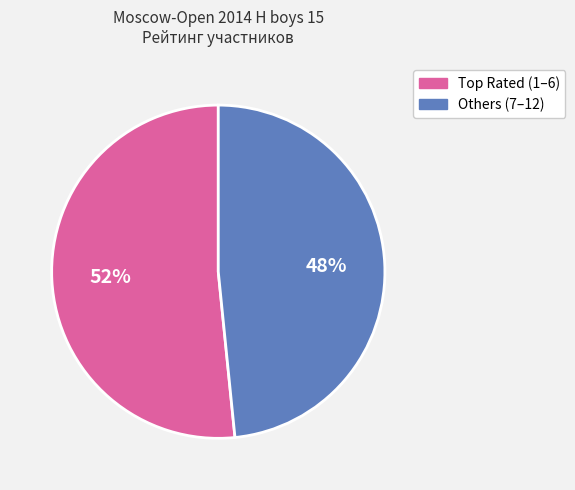

Is there any slice that represents more than half of the pie?

Yes